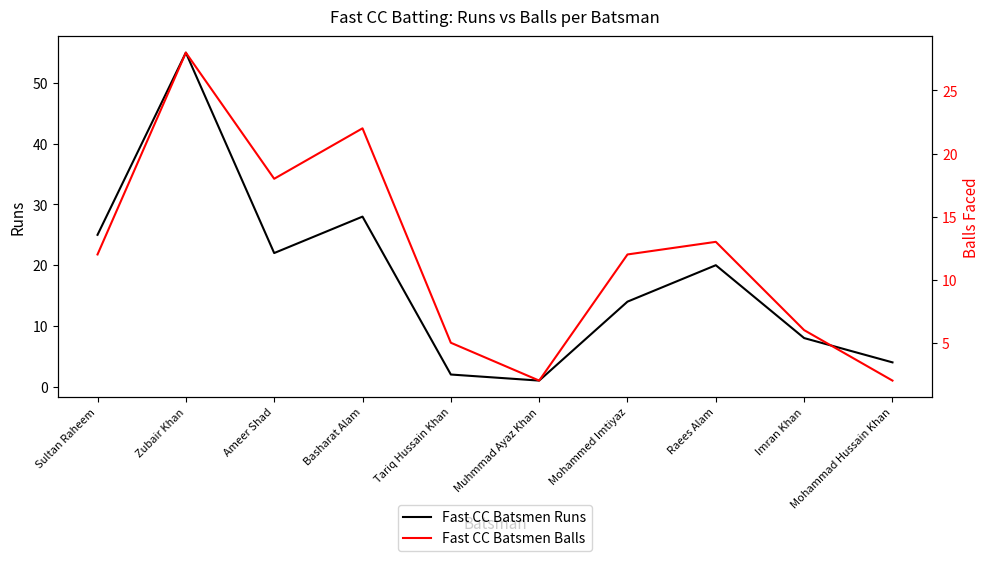

At Basharat Alam, list the series in order from smallest to largest.

Fast CC Batsmen Balls, Fast CC Batsmen Runs